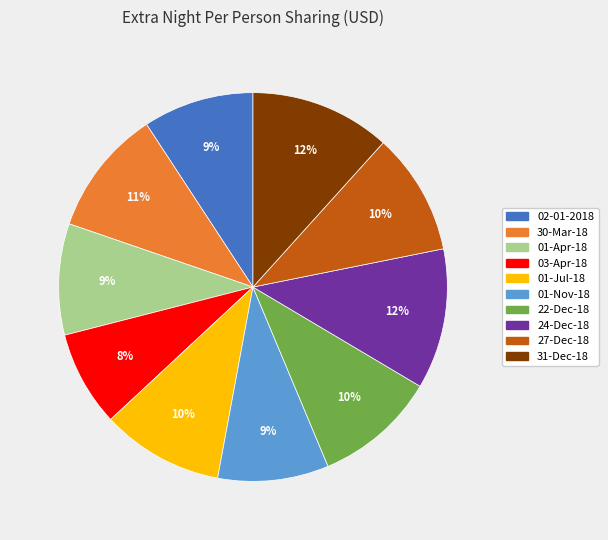

To the nearest percent, what portion does 27-Dec-18 represent?

10%